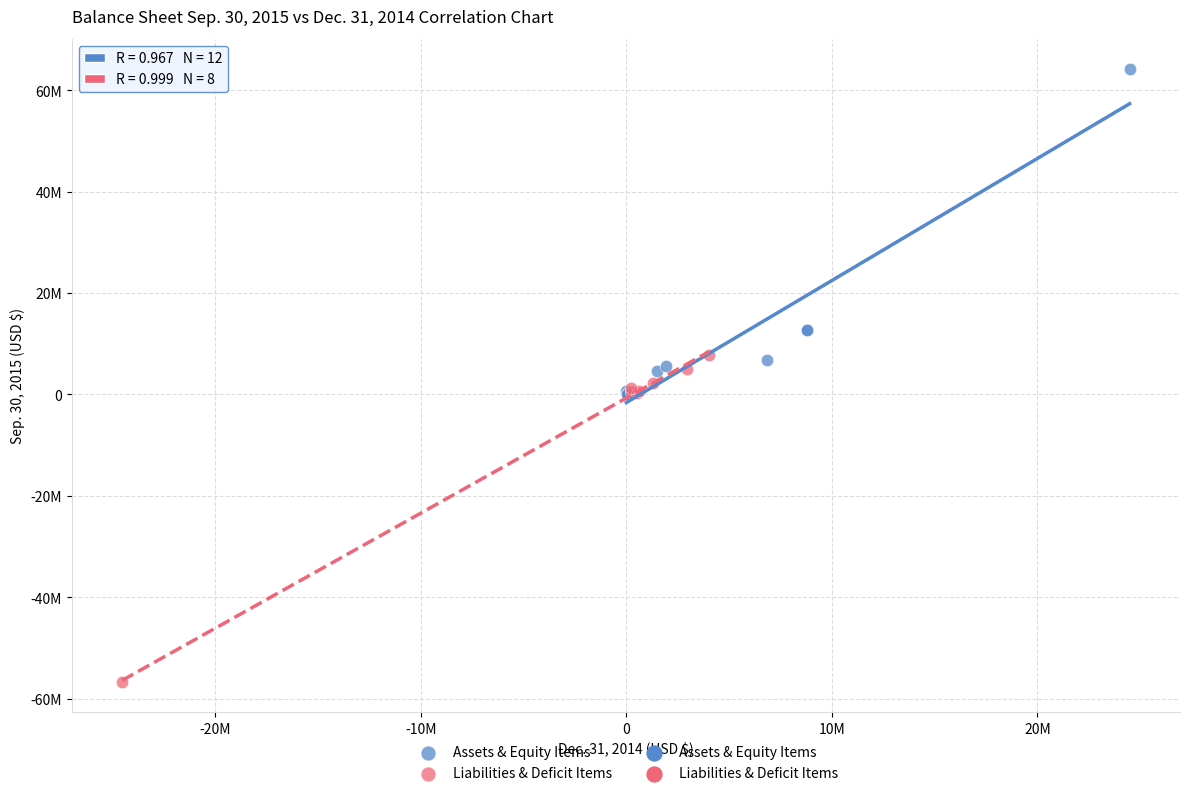

Which series contains the highest Y value?

Assets & Equity Items